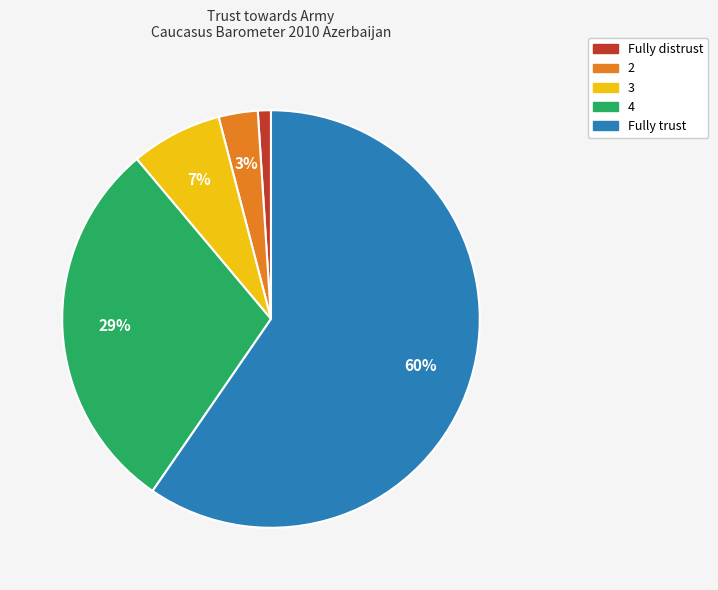

What is the ratio of the value at 3 to the value at 2?

2.3